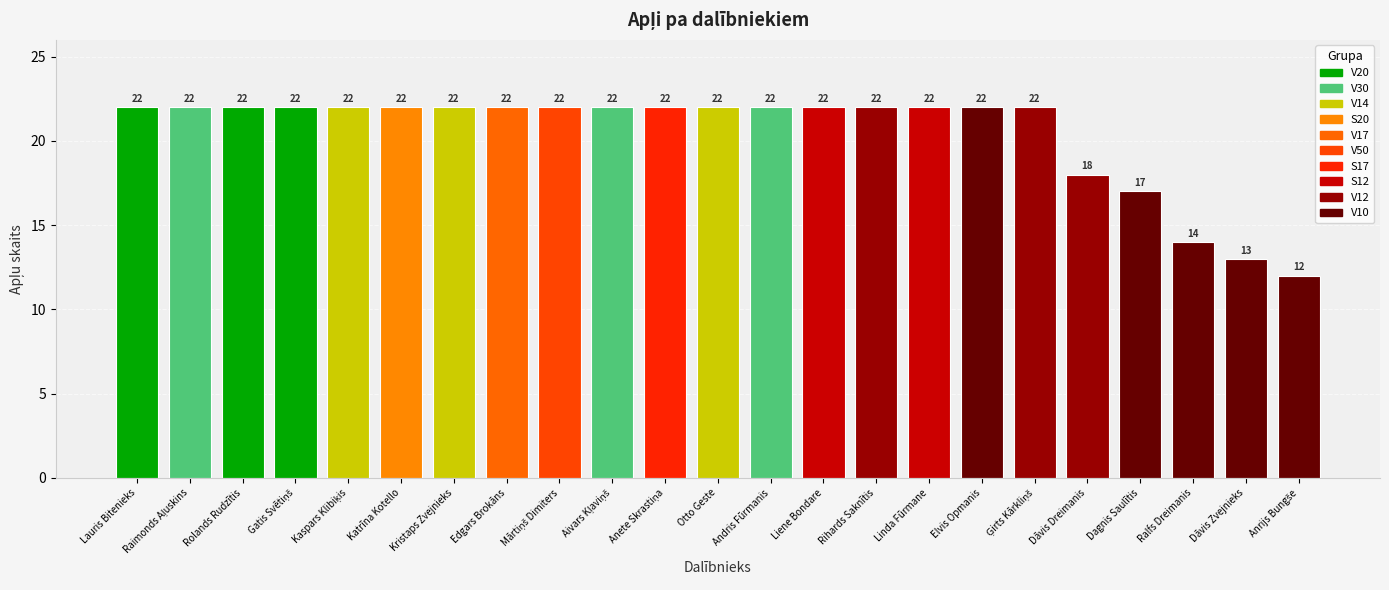

The chart shows a value of 22 at Elvis Opmanis. True or false?

True